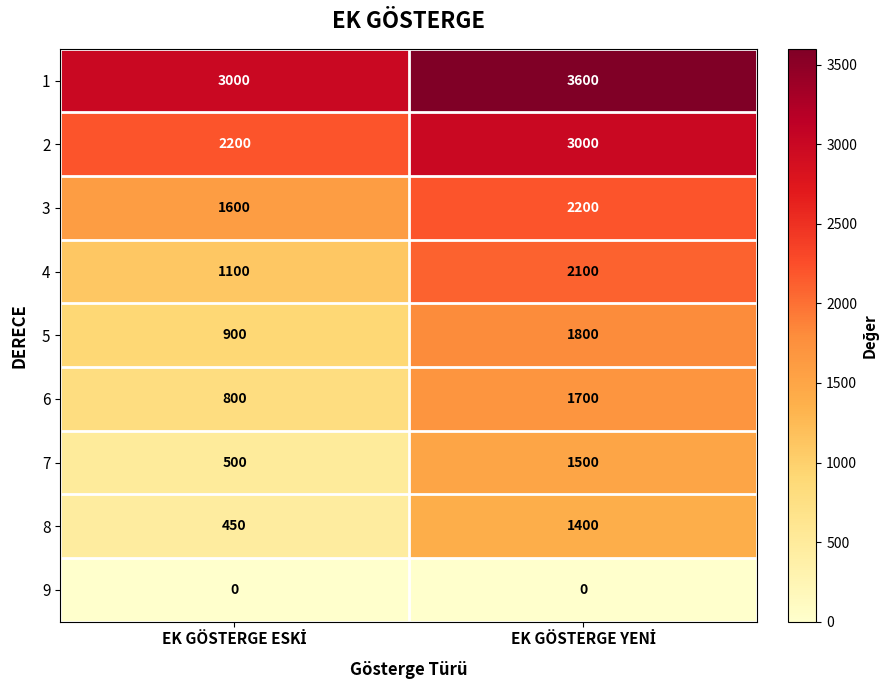

What is the minimum value for 2?

2200